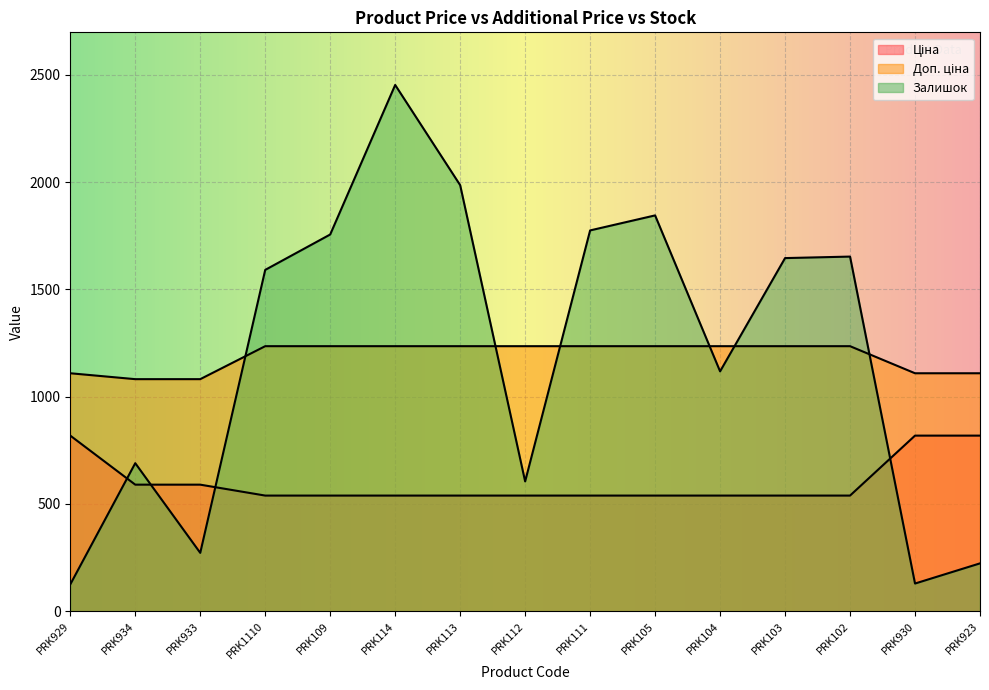

What is the label of the 13th point from the left?

PRK102